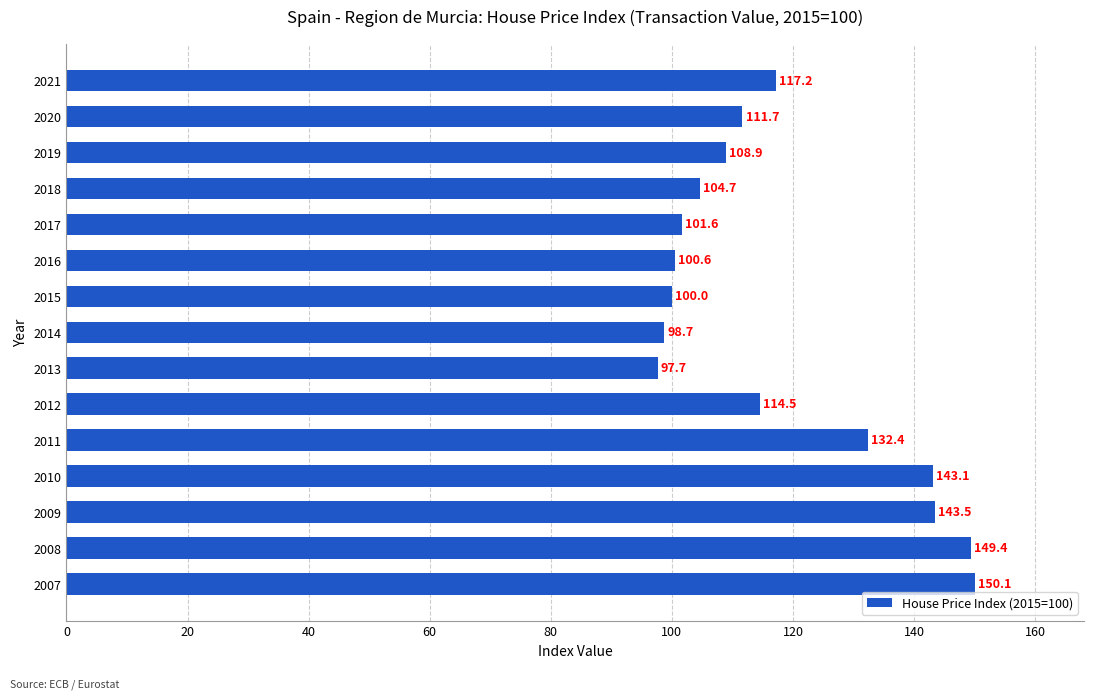

List the labels in order of value, smallest first.

2013, 2014, 2015, 2016, 2017, 2018, 2019, 2020, 2012, 2021, 2011, 2010, 2009, 2008, 2007